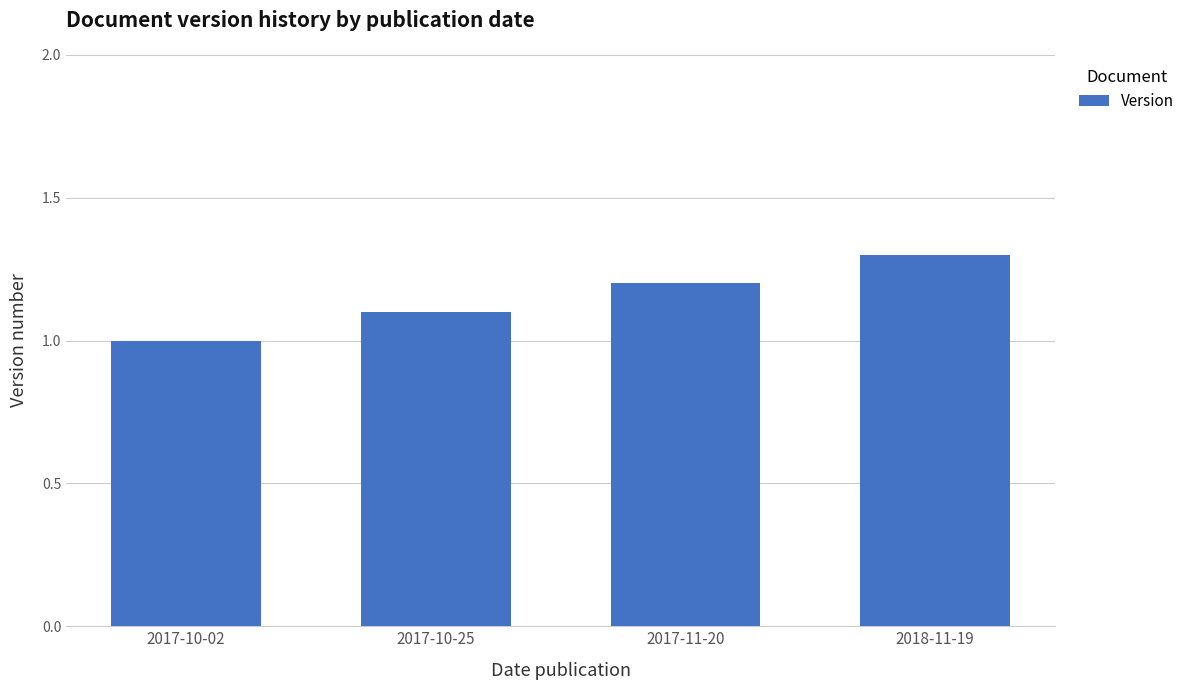

Count the values in the range 1 to 2.

4